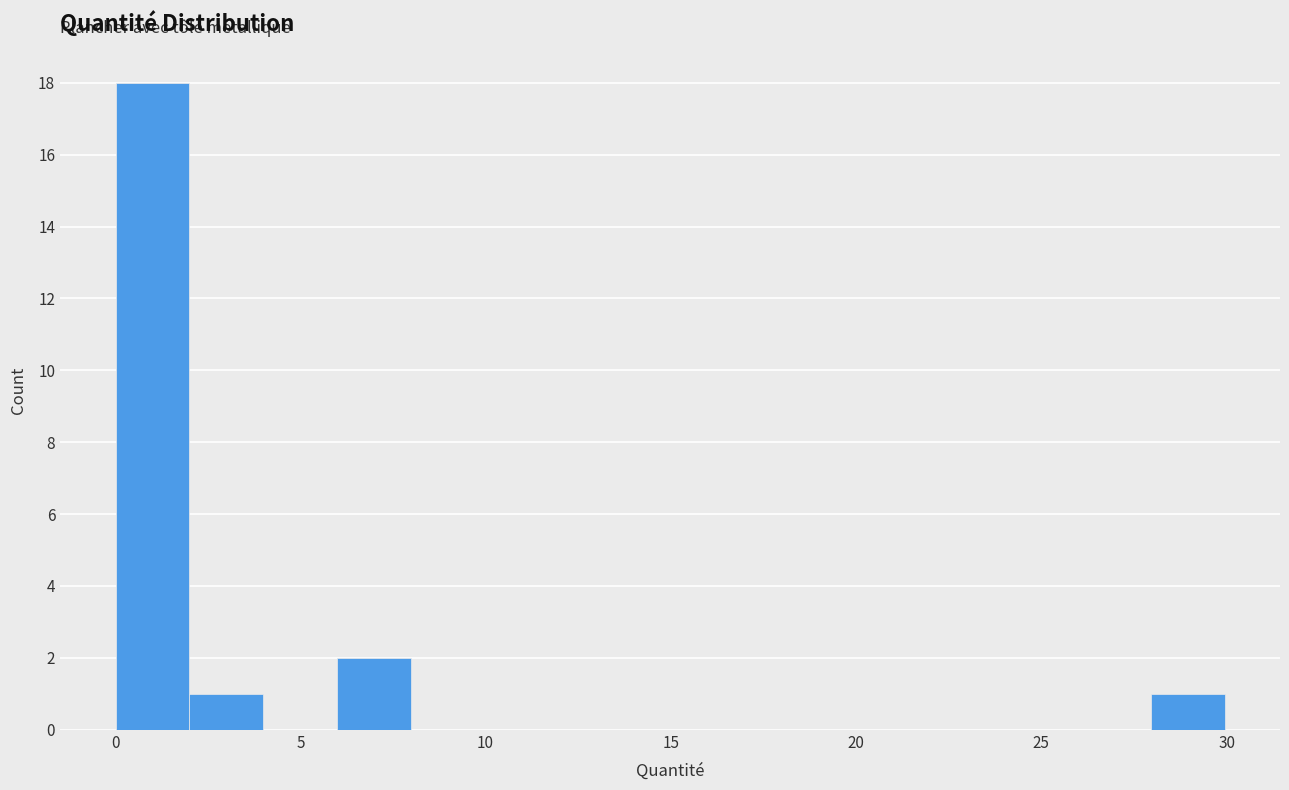

Read against the x-axis, roughly where is the centre of the tallest bar?

1.0